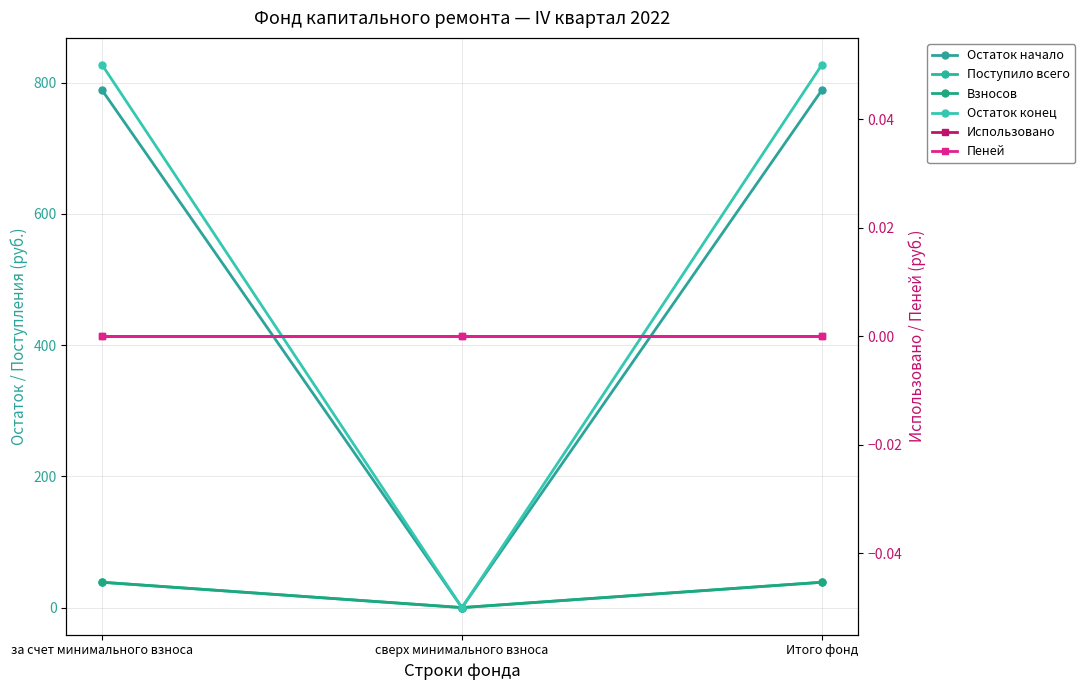

At which category is the sum across all series the highest?

за счет минимального взноса